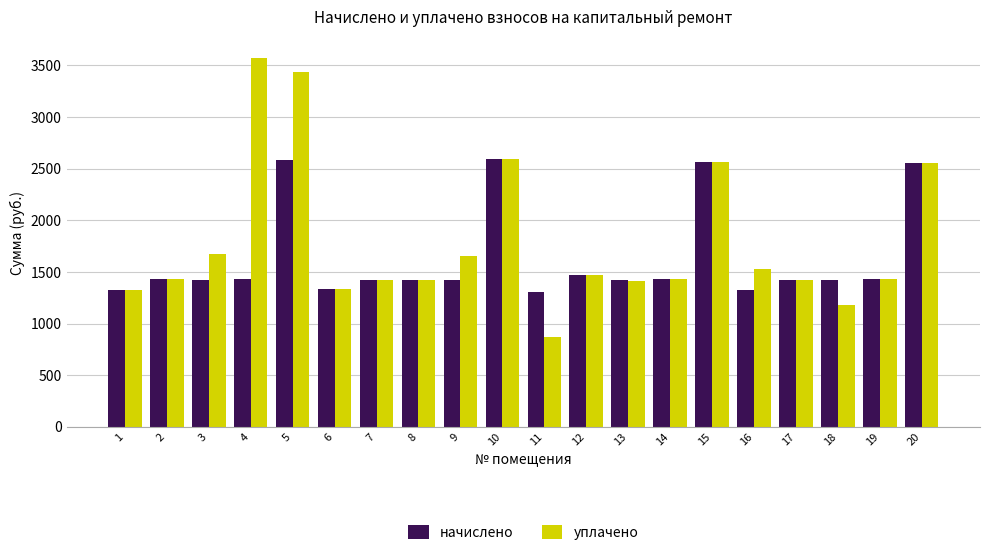

How many bars are there in total?

40